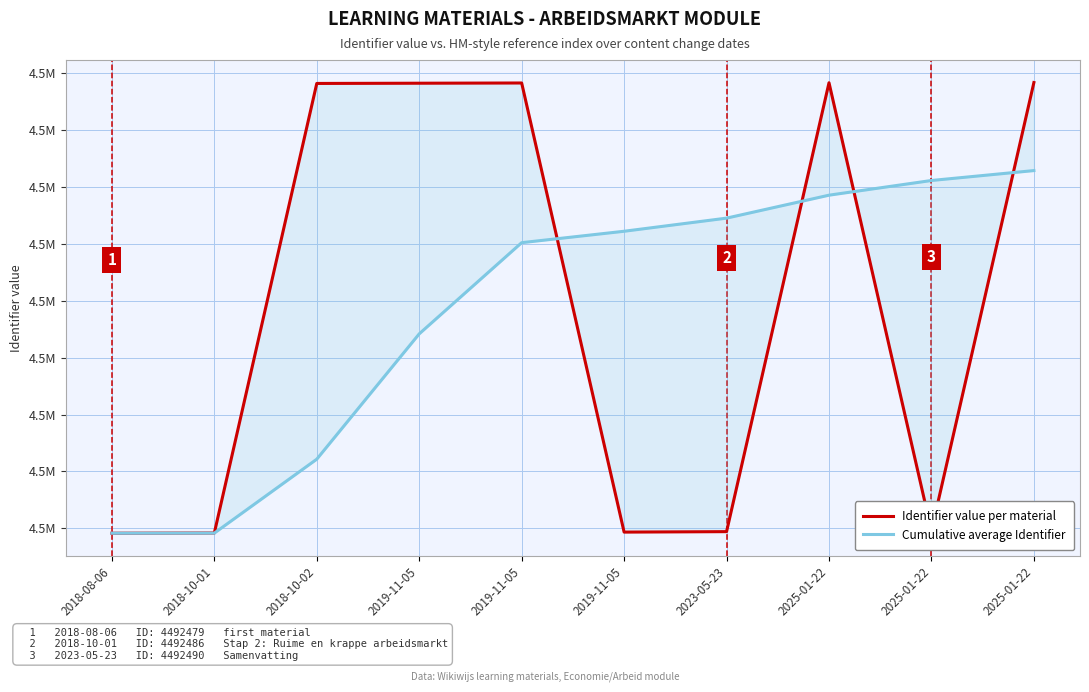

How many data points in Identifier value per material are above 4494453?

4